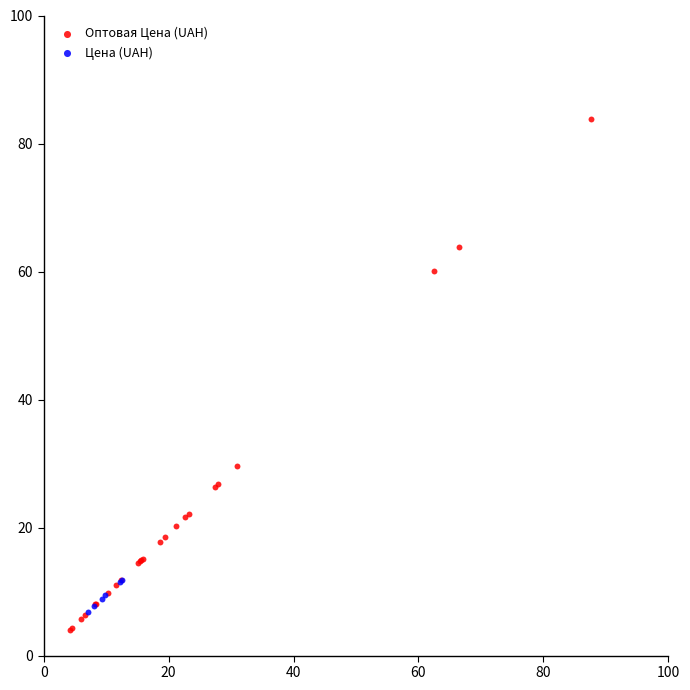

What are all the series names shown in the legend?

Оптовая Цена (UAH), Цена (UAH)